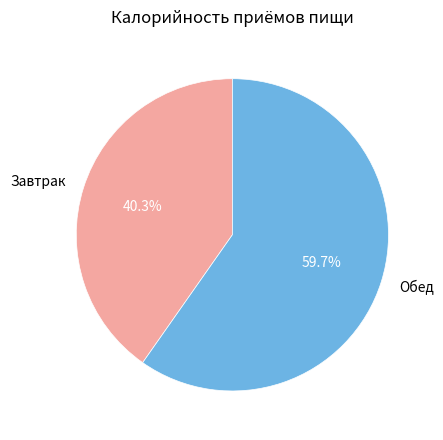

Which category has the biggest portion of the pie?

Обед